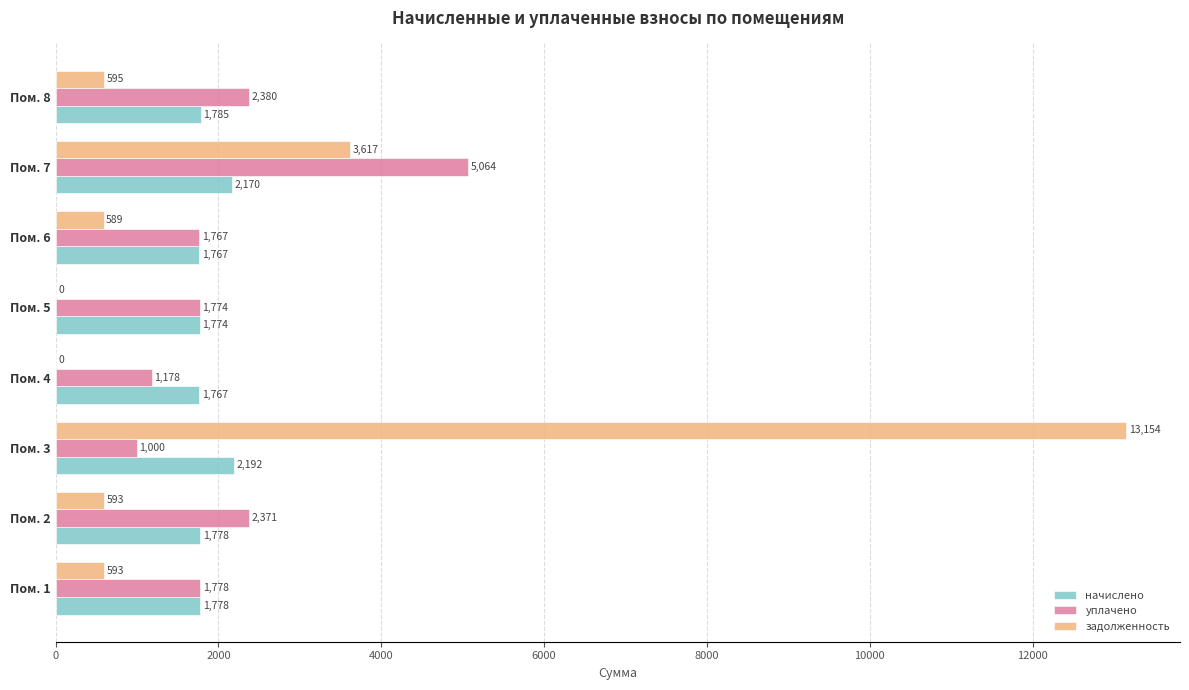

Is it true that уплачено equals 1767.0 at Пом. 6?

True